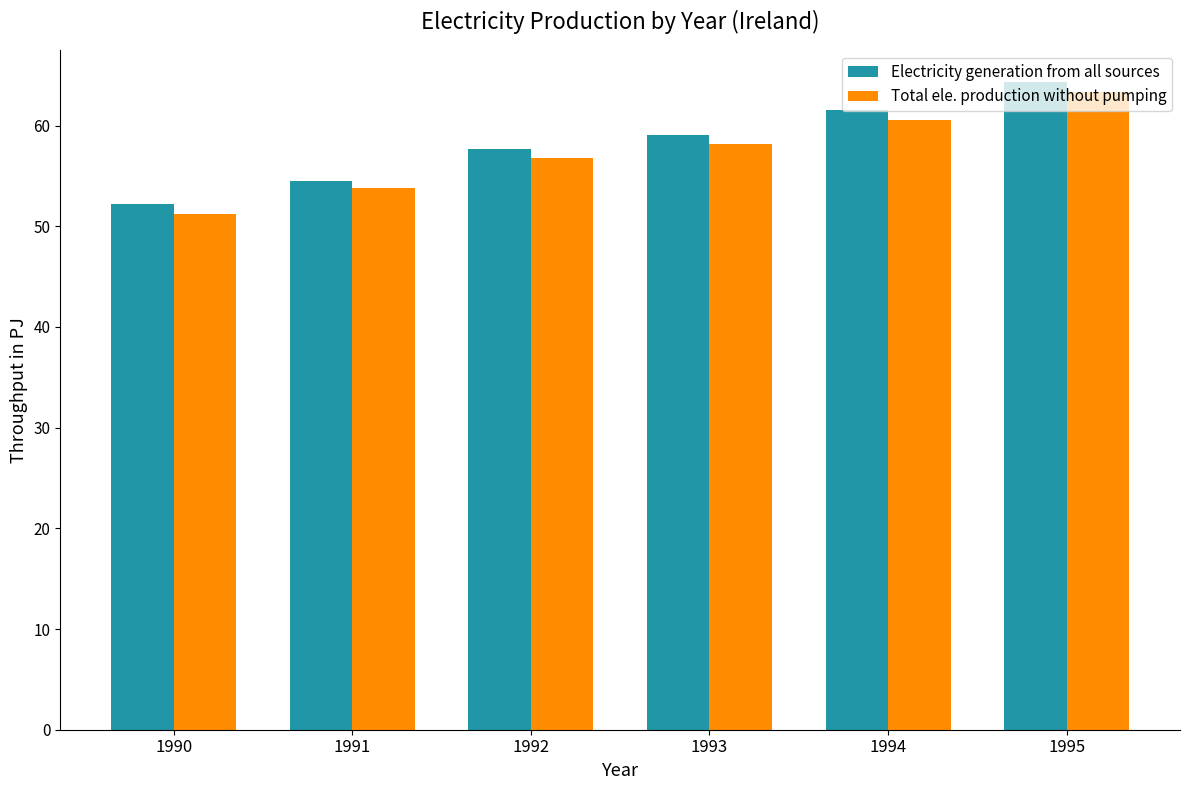

Is it true that Total ele. production without pumping equals 105.6 at 1995?

False